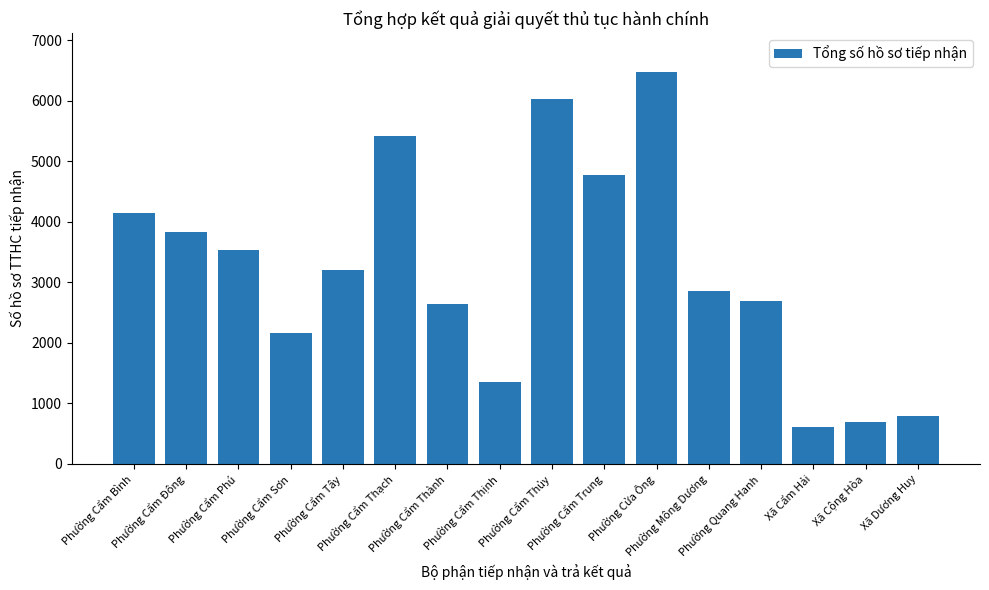

Which label corresponds to the smallest value in the chart?

Xã Cẩm Hải